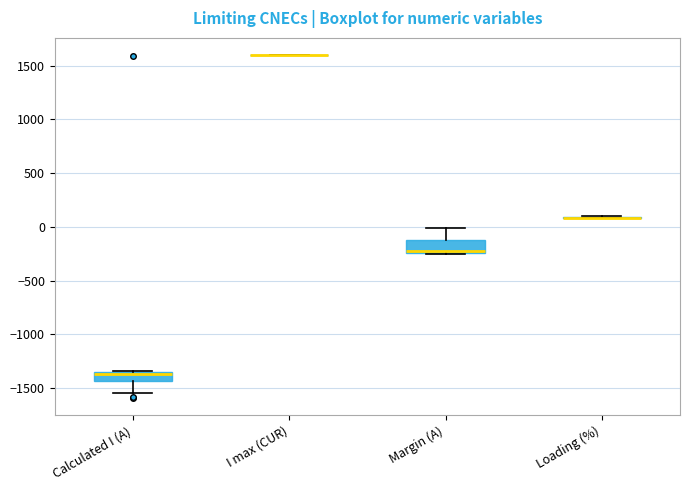

Reading left to right, transcribe this box plot: for each box, give where its median line is, the range the box spans, and where its two whiskers end, as read against the y-axis. The values are not printed on the chart, so give them approximately, as read against the axis.

Calculated I (A): median -1350 (just below the box's upper edge), box -1450 to -1350, whiskers -1550 to -1350
I max (CUR): box collapsed to a line at 1600, whiskers 1600 to 1600
Margin (A): median -250 (just above the box's lower edge), box -250 to -100, whiskers -250 to 0
Loading (%): box collapsed to a line at 100, whiskers 100 to 100